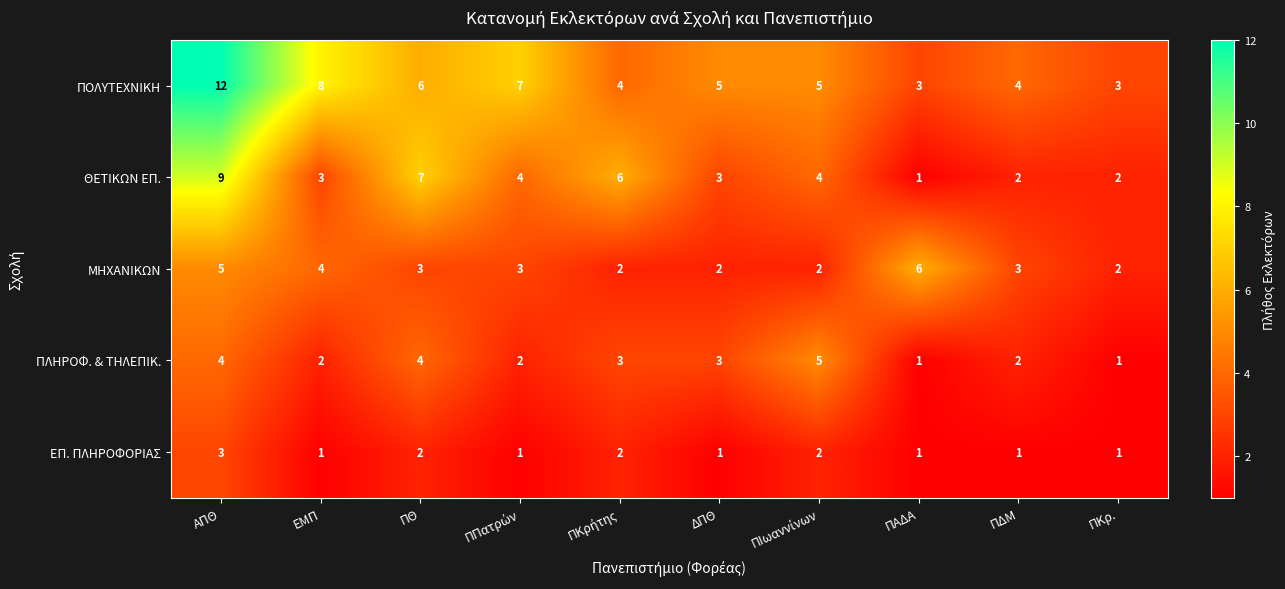

List the series in order of their peak value, lowest first.

ΕΠ. ΠΛΗΡΟΦΟΡΙΑΣ, ΠΛΗΡΟΦ. & ΤΗΛΕΠΙΚ., ΜΗΧΑΝΙΚΩΝ, ΘΕΤΙΚΩΝ ΕΠ., ΠΟΛΥΤΕΧΝΙΚΗ